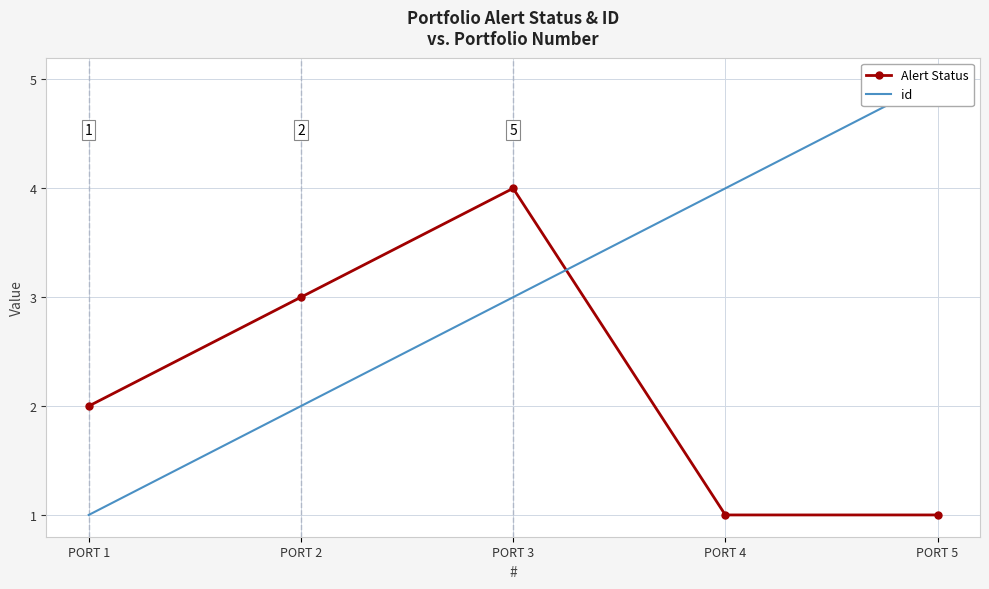

Reading right to left, list all the values displayed in this chart.

Alert Status: 1	1	4	3	2
id: 5	4	3	2	1